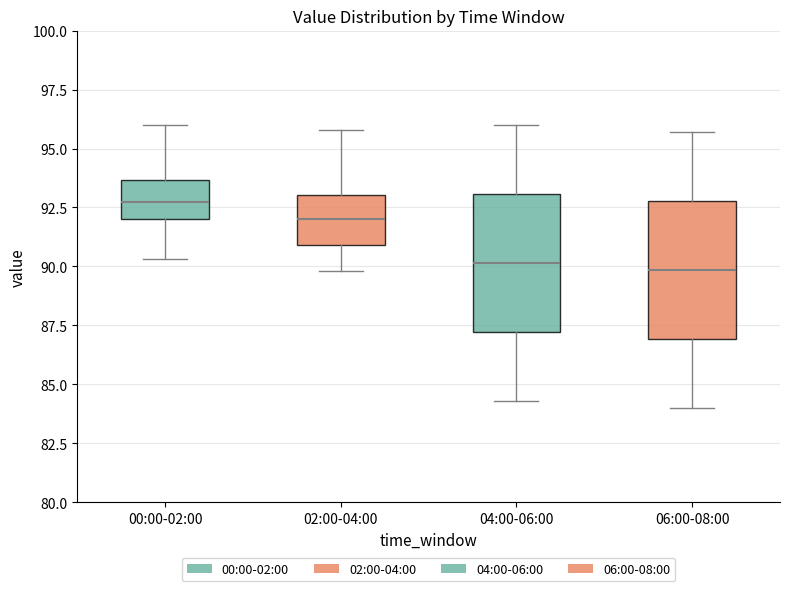

Reading left to right, read every box against the y-axis: the position of its median line, the range the box covers, and the ends of its whiskers. The values are not printed on the chart, so give them approximately, as read against the axis.

00:00-02:00: median 93.0, box 92.0 to 93.5, whiskers 90.5 to 96.0
02:00-04:00: median 92.0, box 91.0 to 93.0, whiskers 90.0 to 96.0
04:00-06:00: median 90.0, box 87.0 to 93.0, whiskers 84.5 to 96.0
06:00-08:00: median 90.0, box 87.0 to 93.0, whiskers 84.0 to 95.5